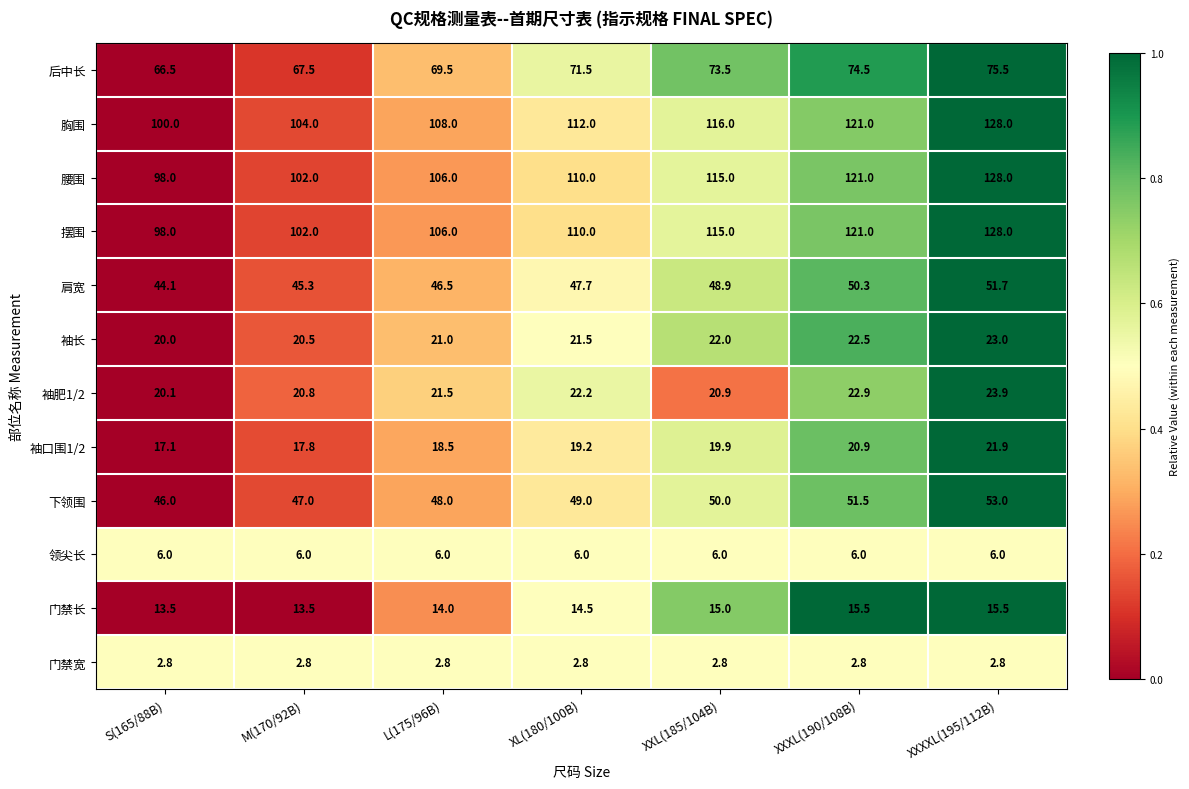

The 门禁宽 series shows 5.0 at XL(180/100B). True or false?

False